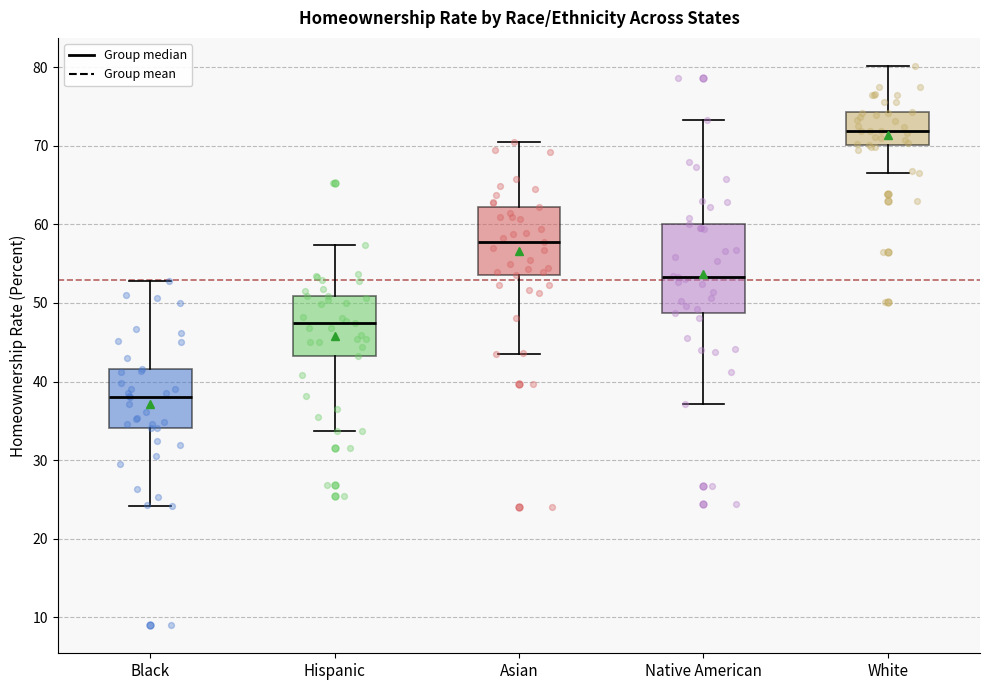

Which box is the tallest, from its lower edge to its upper edge?

Native American